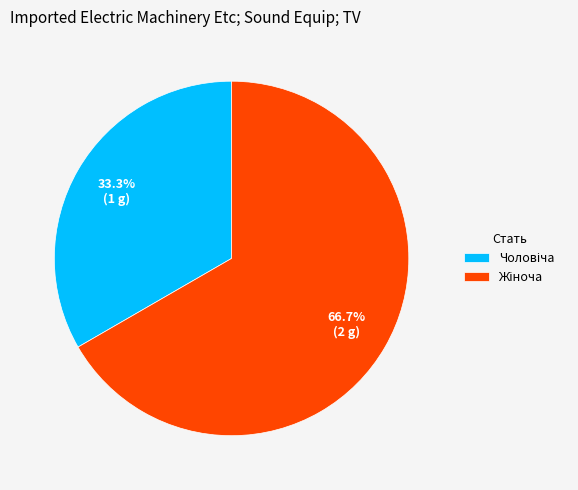

Is there a majority slice in this chart?

Yes